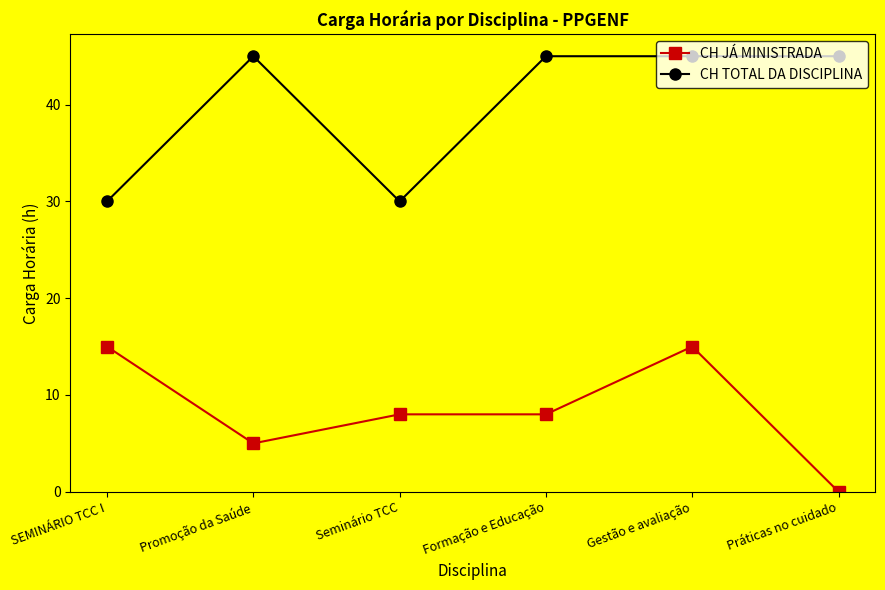

At which category does CH TOTAL DA DISCIPLINA reach its first local valley?

Seminário TCC